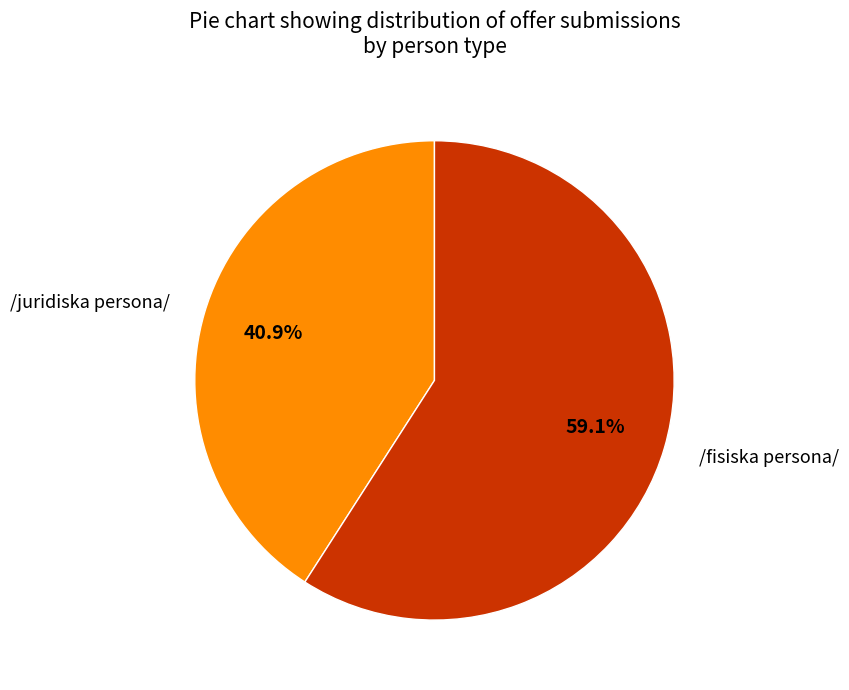

What percentage is the /juridiska persona/ slice, to the nearest percent?

41%